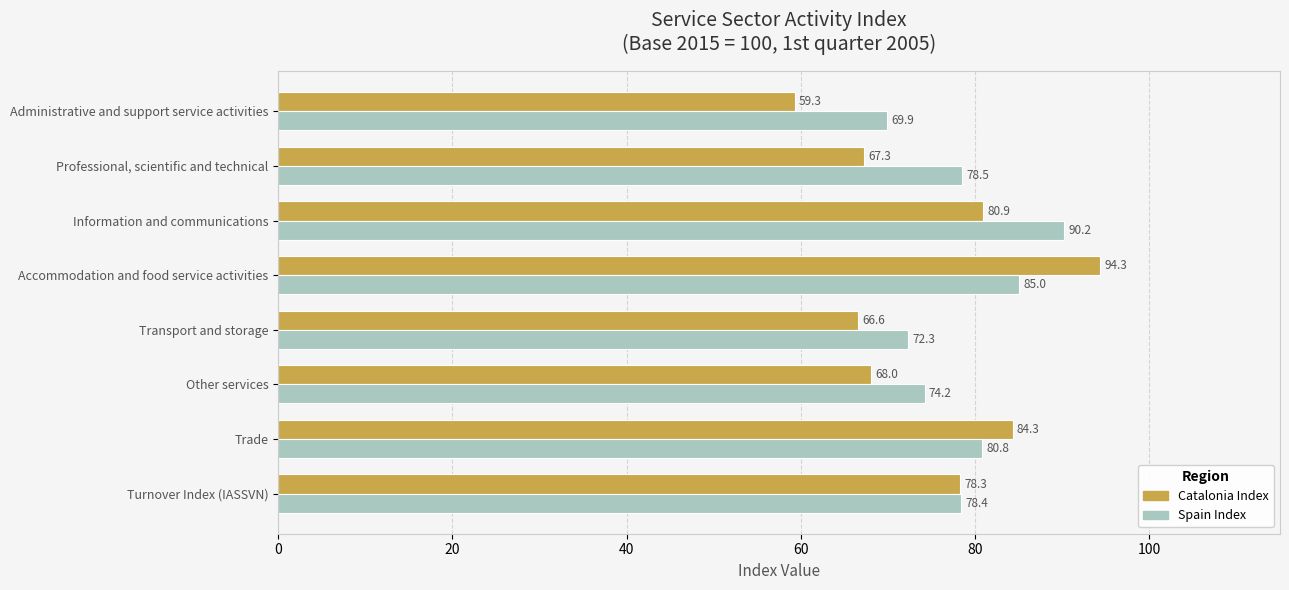

Which series has the largest range (max minus min)?

Catalonia Index